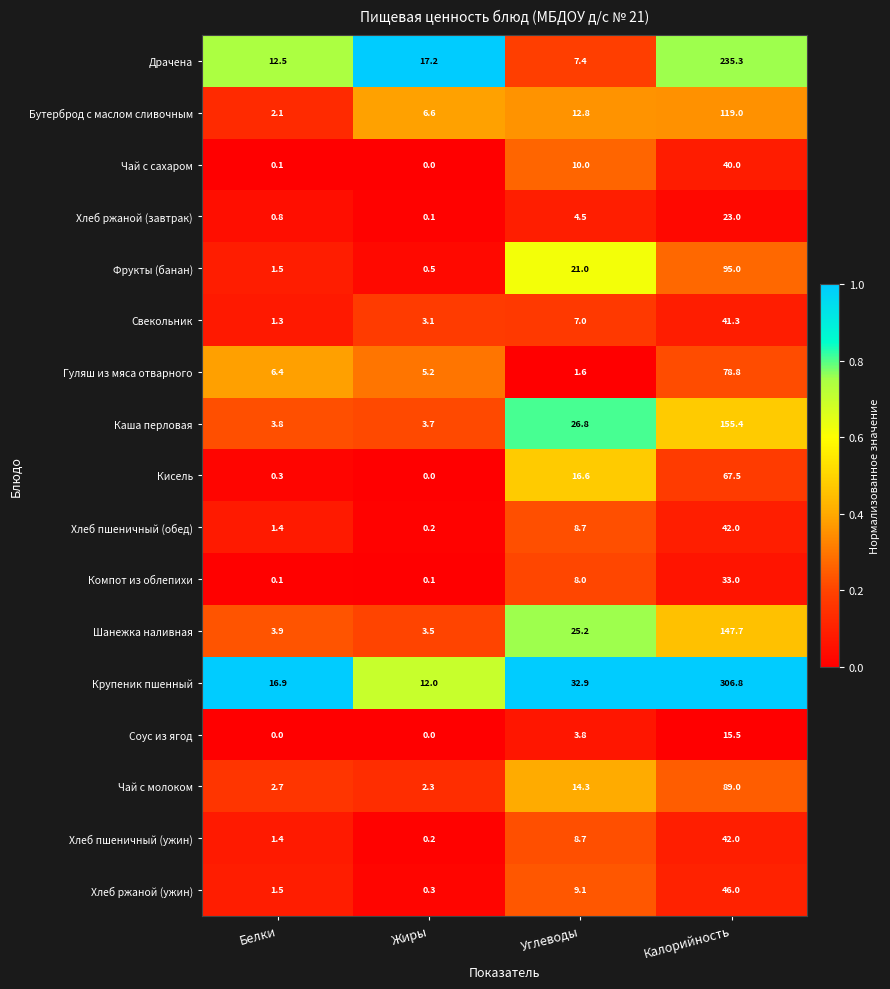

What is the highest value of the Чай с молоком series?

89.0